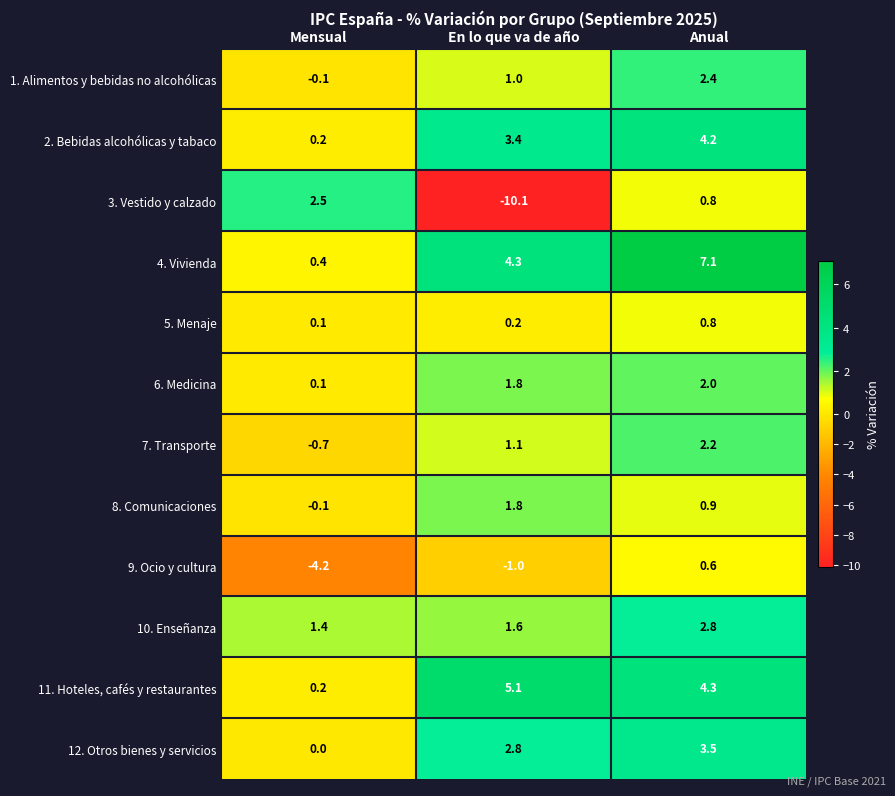

What is the total value across all series at En lo que va de año?

12.0